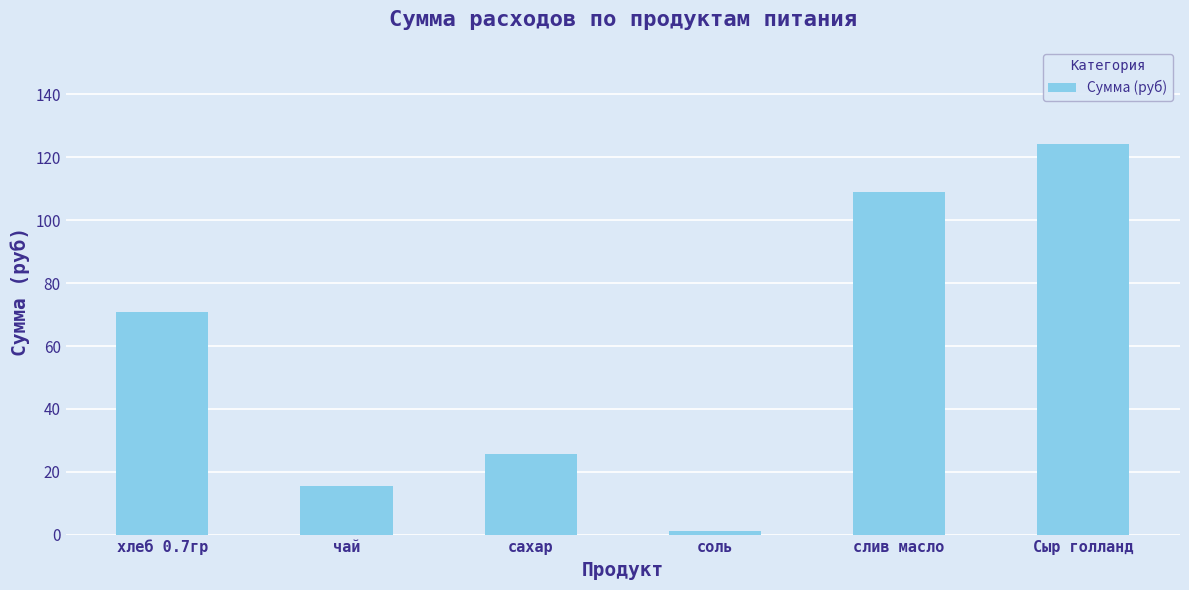

What is the change in value from хлеб 0.7гр to Сыр голланд?

+53.1